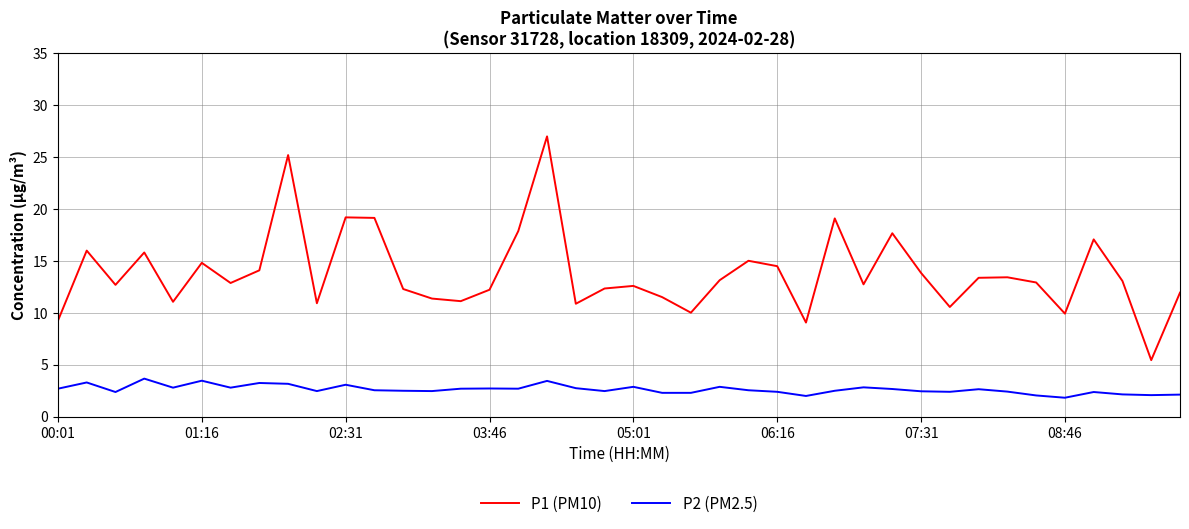

Rank the series by their maximum value, from lowest to highest.

P2 (PM2.5), P1 (PM10)